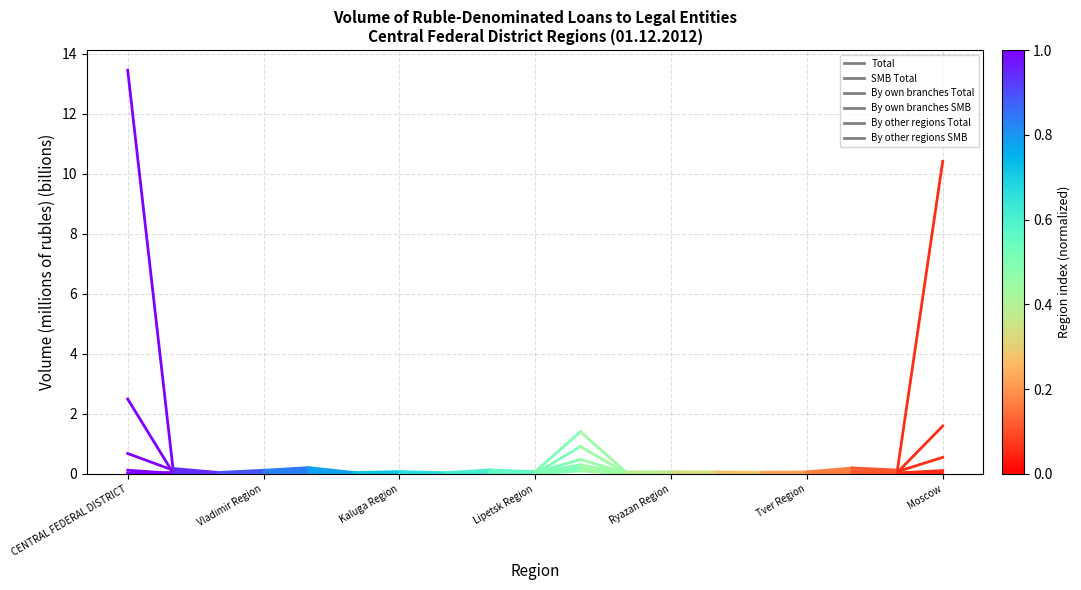

What is the value of the By own branches Total point at the 2nd from the left?

0.1